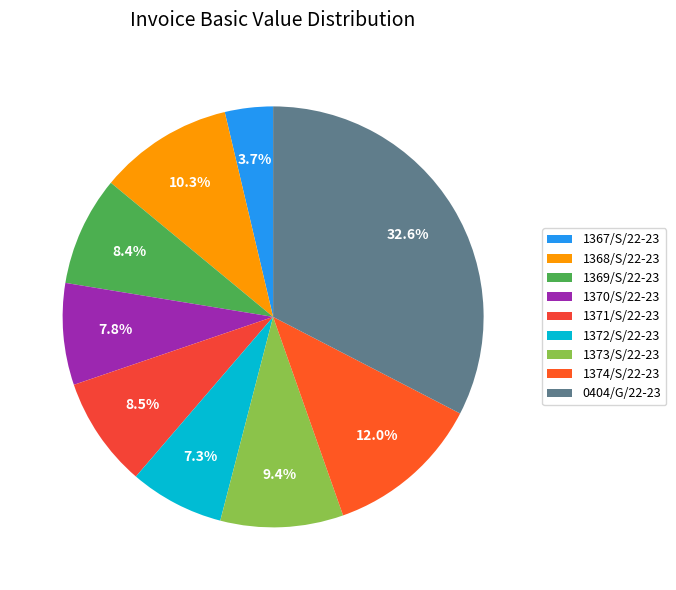

How many segments does this pie chart have?

9